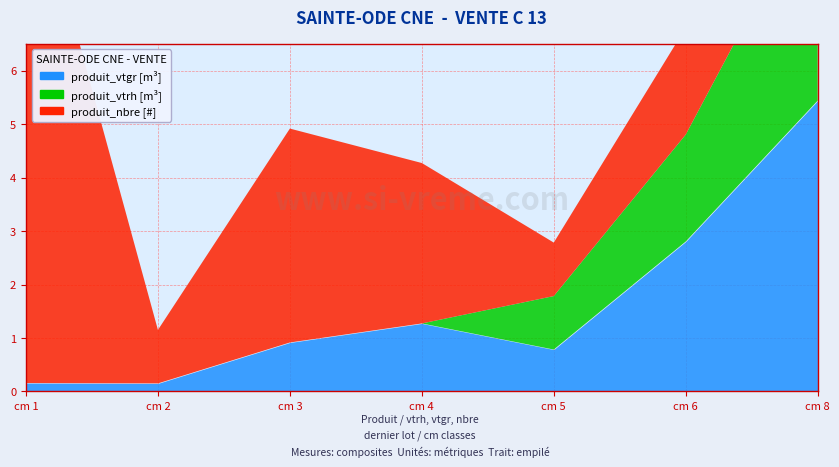

What are all the series names shown in the legend?

produit_vtgr, produit_vtrh, produit_nbre